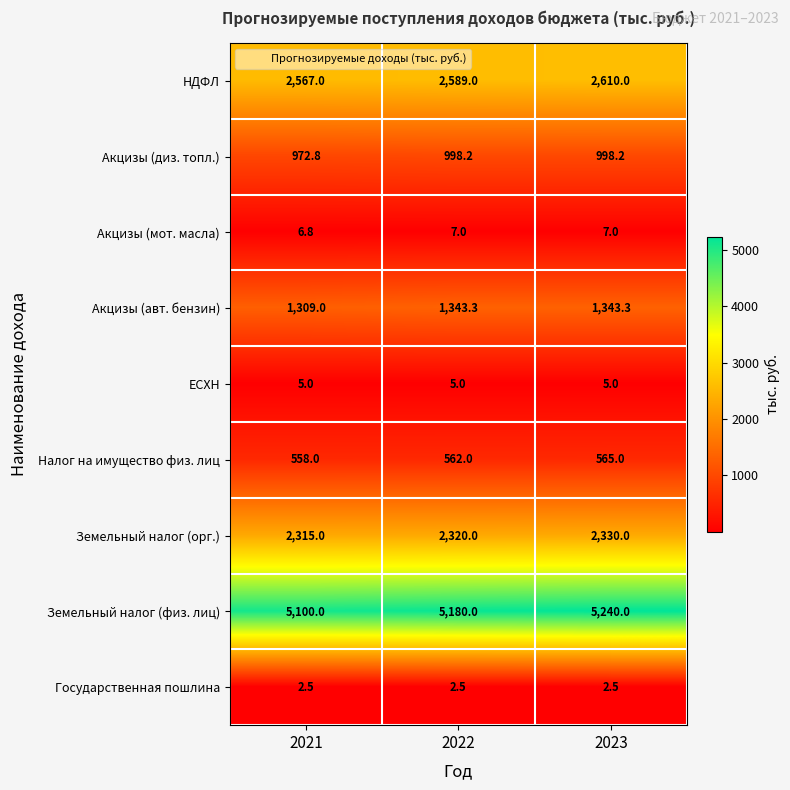

What is the lowest value of the Акцизы (авт. бензин) series?

1309.0